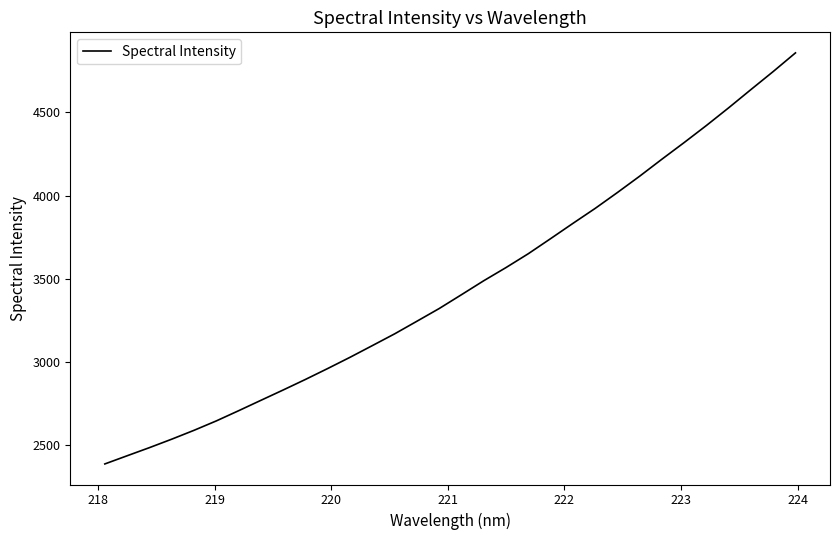

What is the smallest value displayed?

2387.3